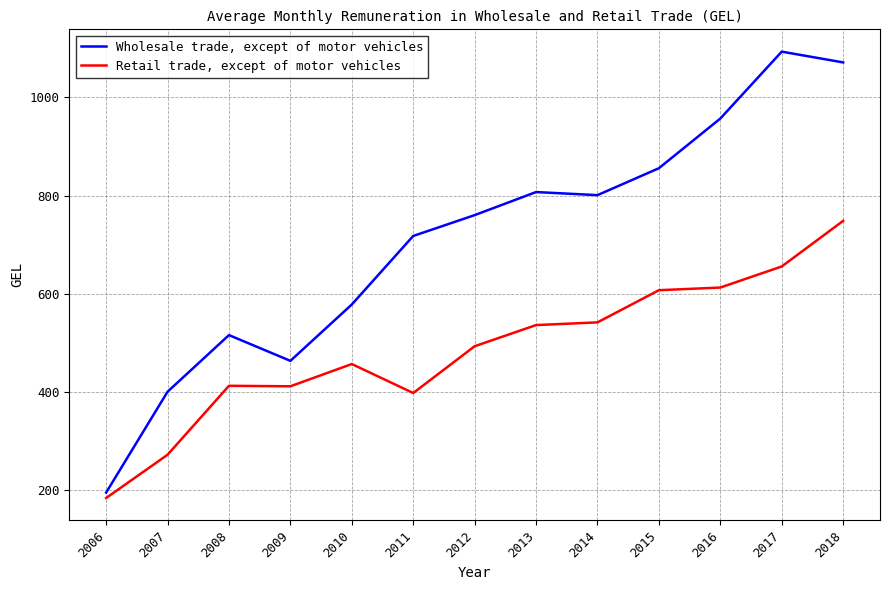

Is it true that Wholesale trade, except of motor vehicles equals 463.6 at 2009?

True